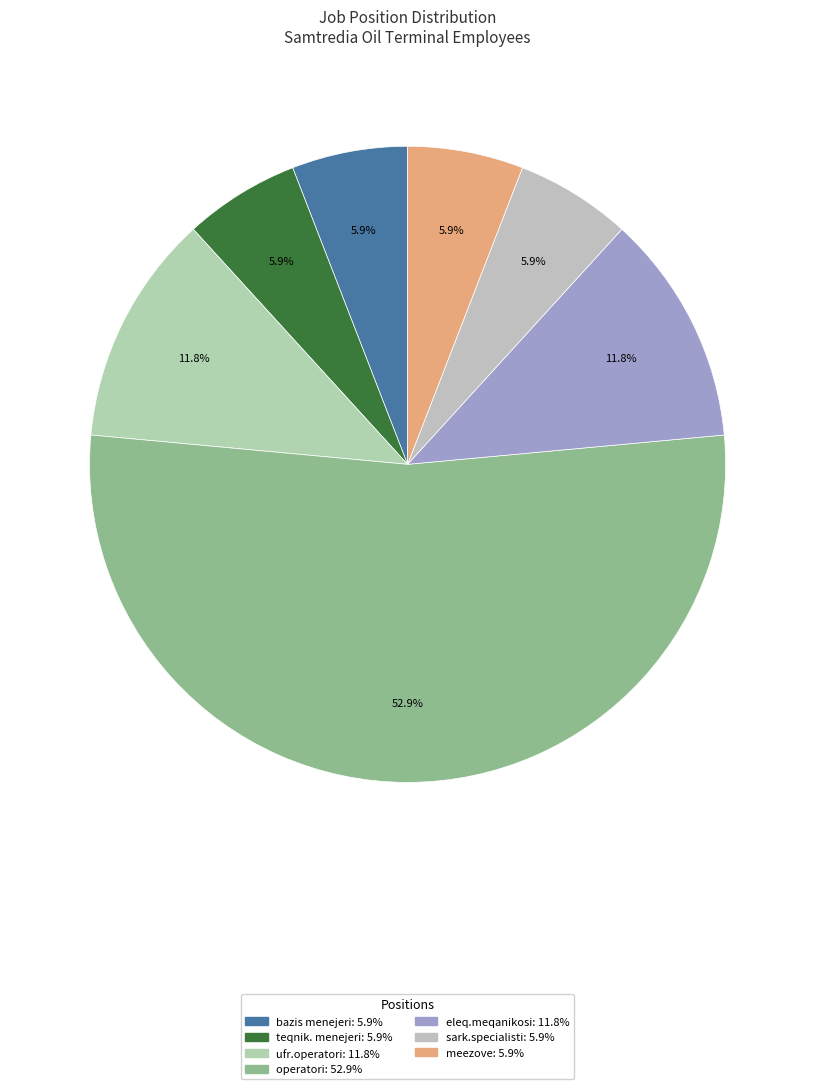

To the nearest percent, what is the difference between the largest and smallest slice percentages?

47%